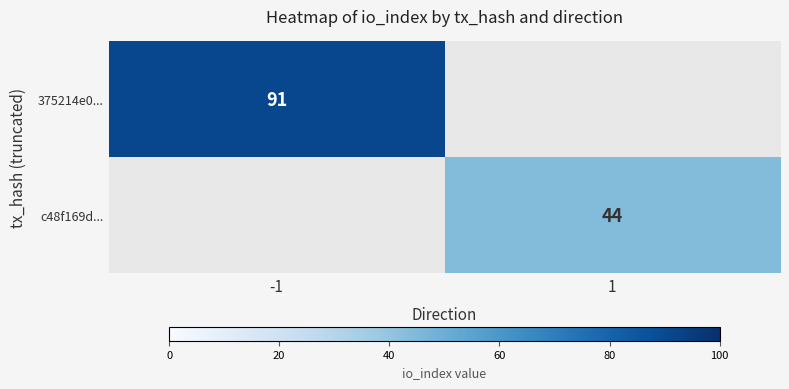

How many data points does each series have?

2